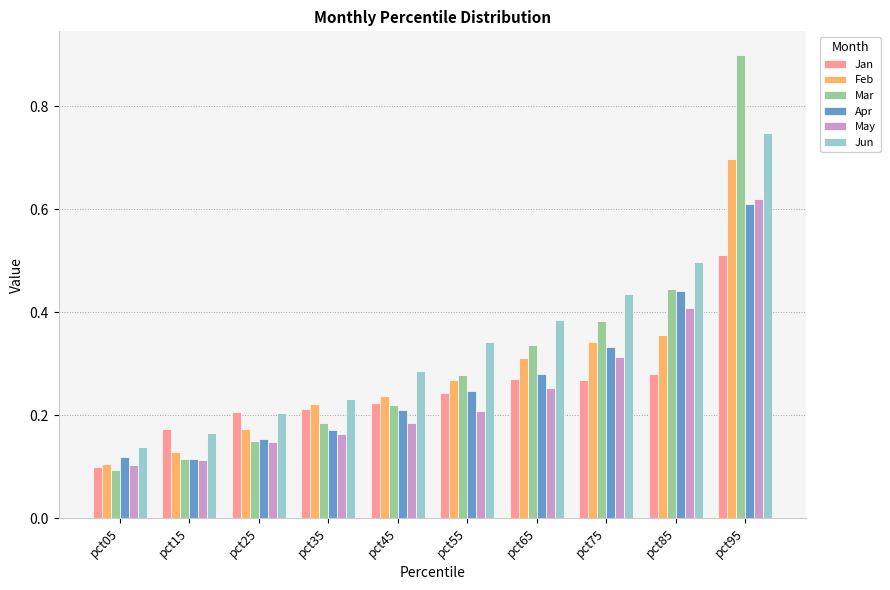

What is the difference between the maximum and minimum values in the Mar series?

0.8